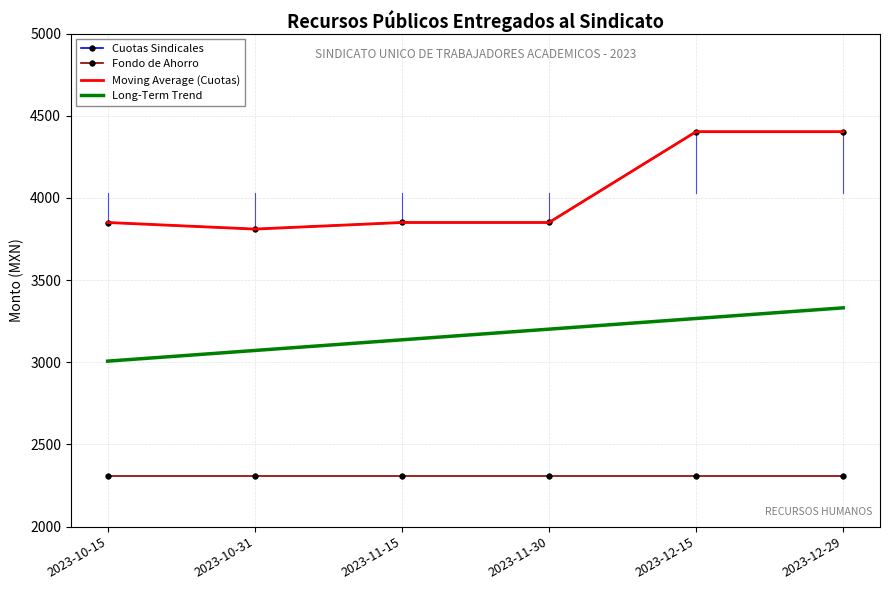

What is the label of the 4th point from the right?

2023-11-15